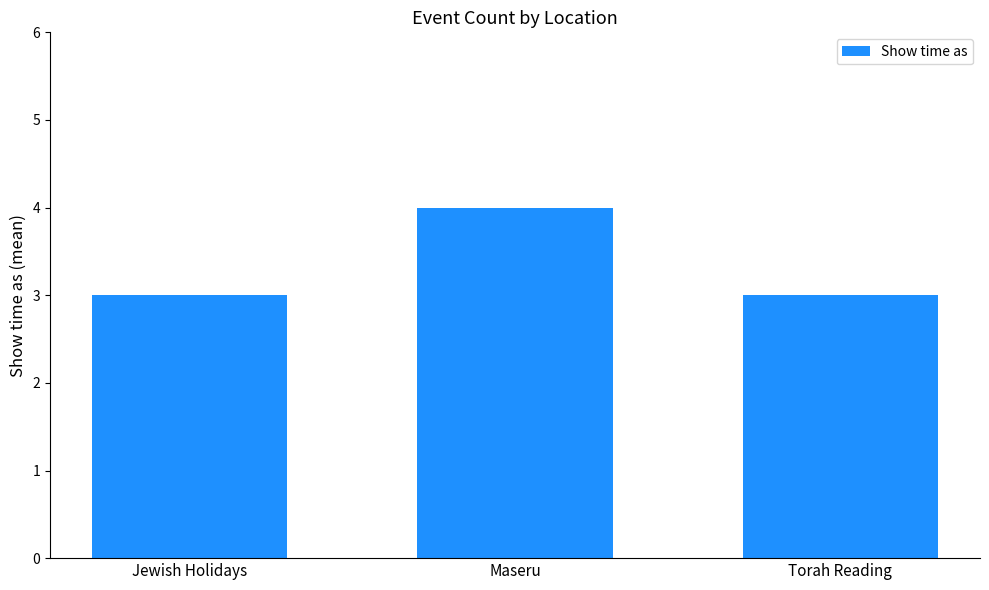

What is the maximum value shown in the chart?

4